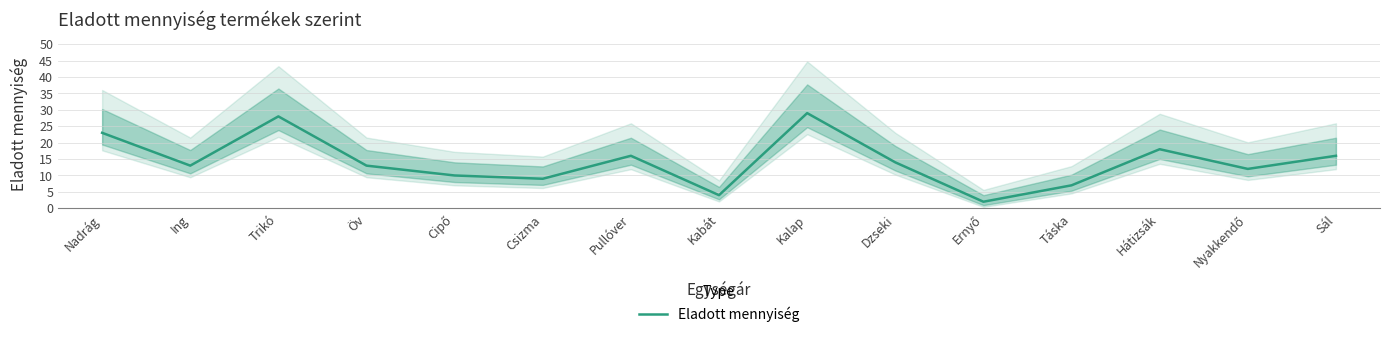

What is the smallest value displayed?

2